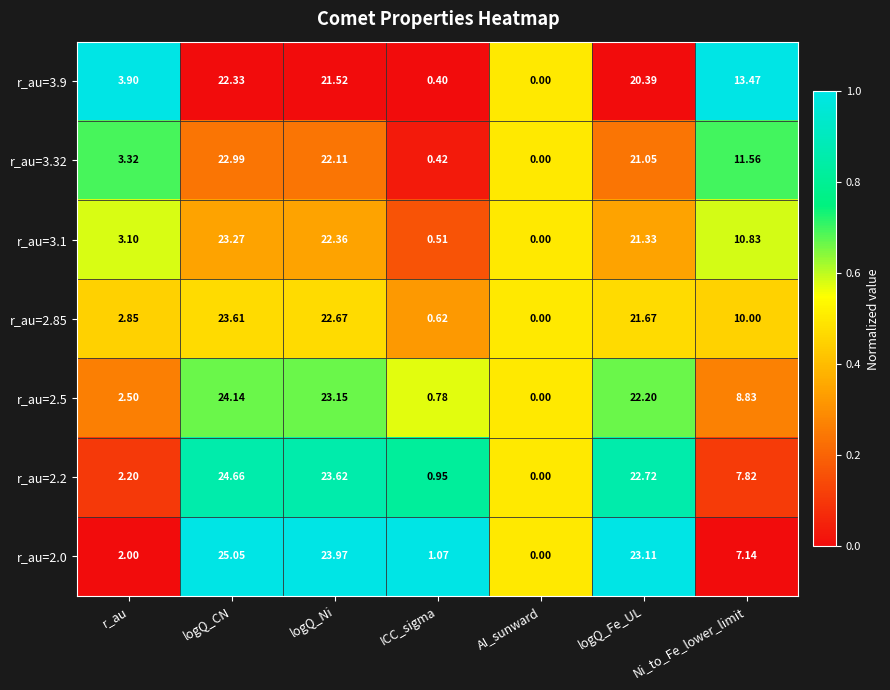

How many categories are shown in the chart?

7